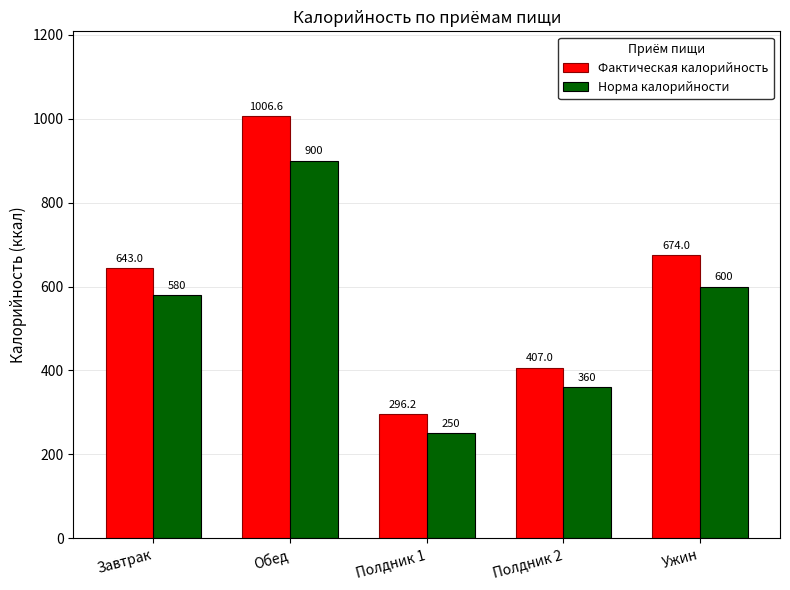

The Фактическая калорийность series shows 674.0 at Ужин. True or false?

True